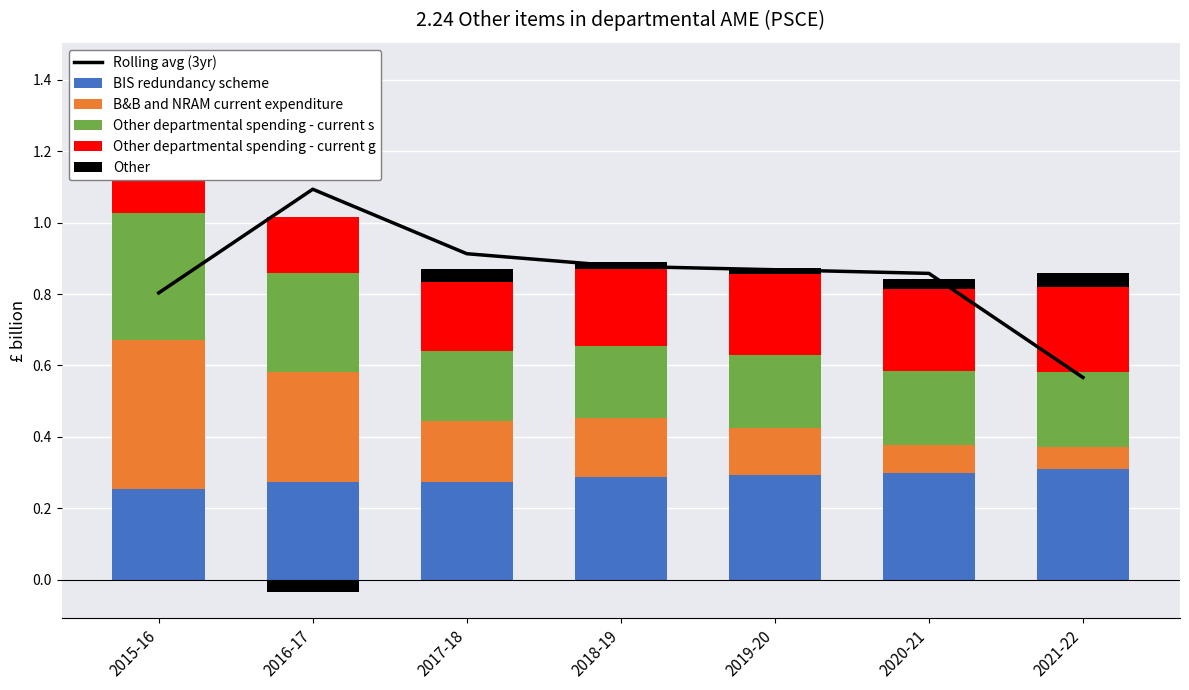

What is the label of the 2nd bar from the left?

2016-17